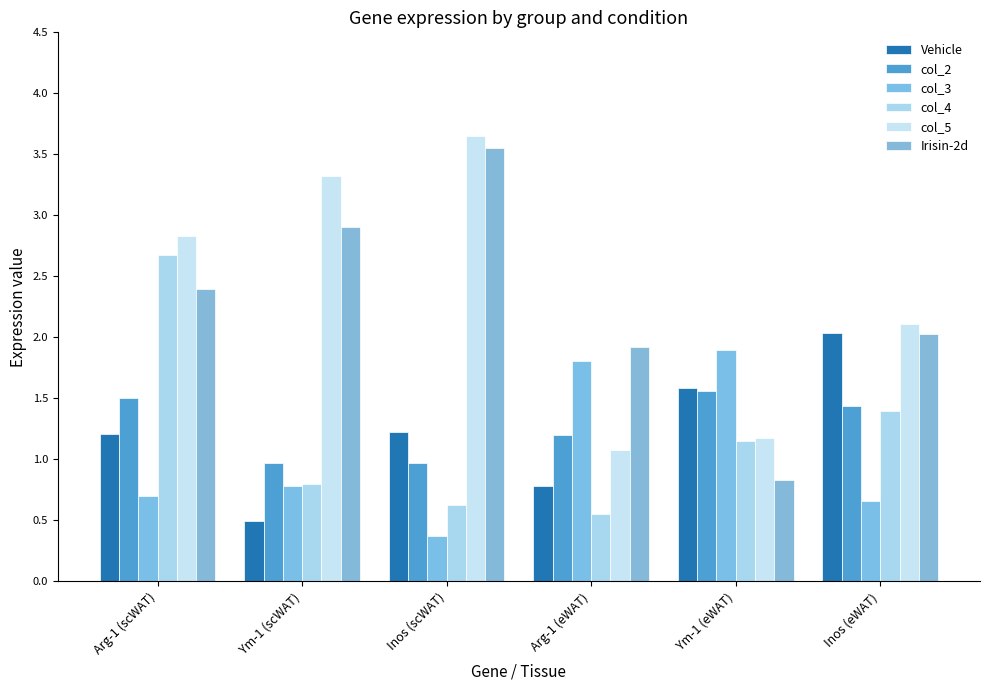

List the series in order of their peak value, lowest first.

col_2, col_3, Vehicle, col_4, Irisin-2d, col_5